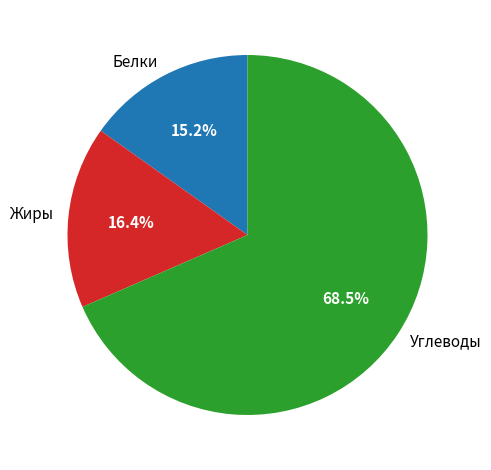

What is the smallest slice in the pie chart?

Белки